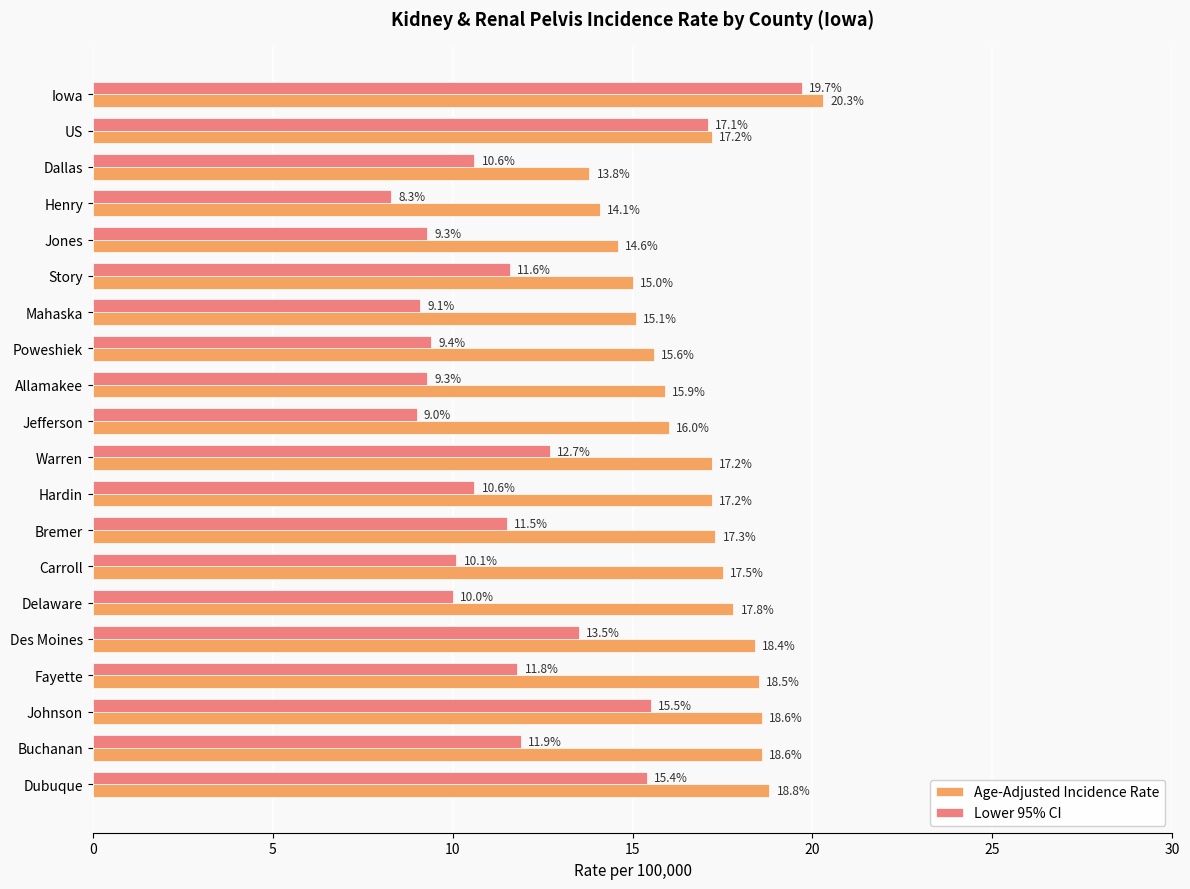

True or false: Age-Adjusted Incidence Rate has a value of 20.5 at Story.

False